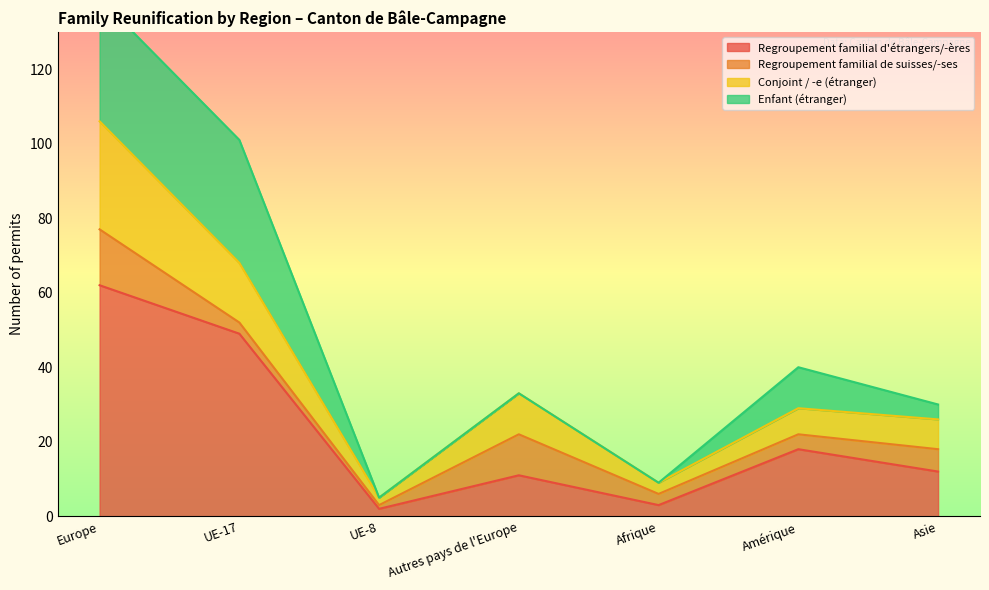

What is the label of the 5th point from the right?

UE-8